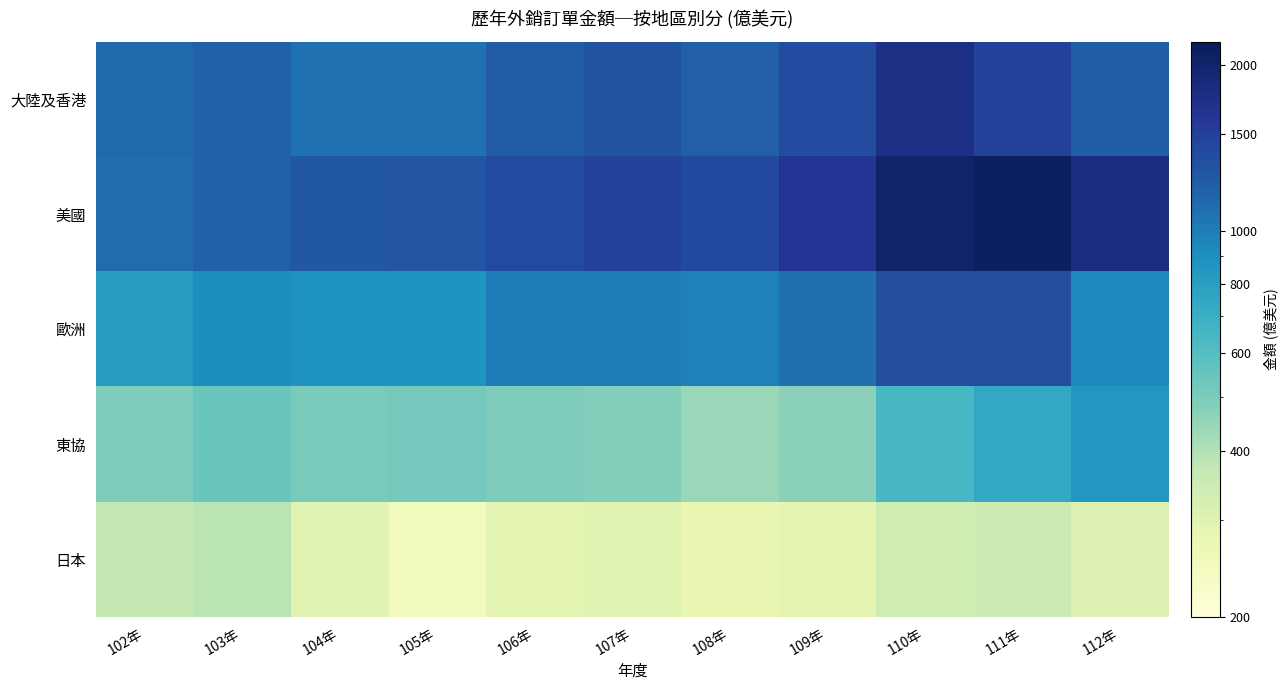

Which has a higher value, 111年 or 108年?

111年